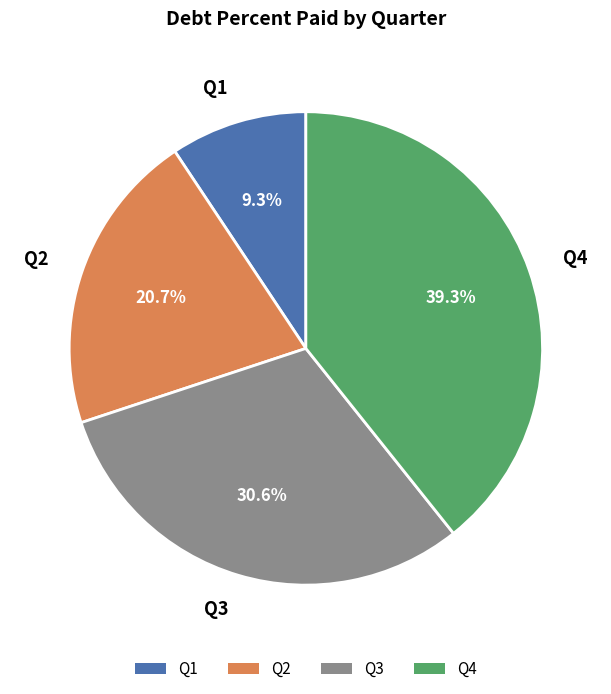

Do Q4 and Q1 together represent more than half of the pie?

No